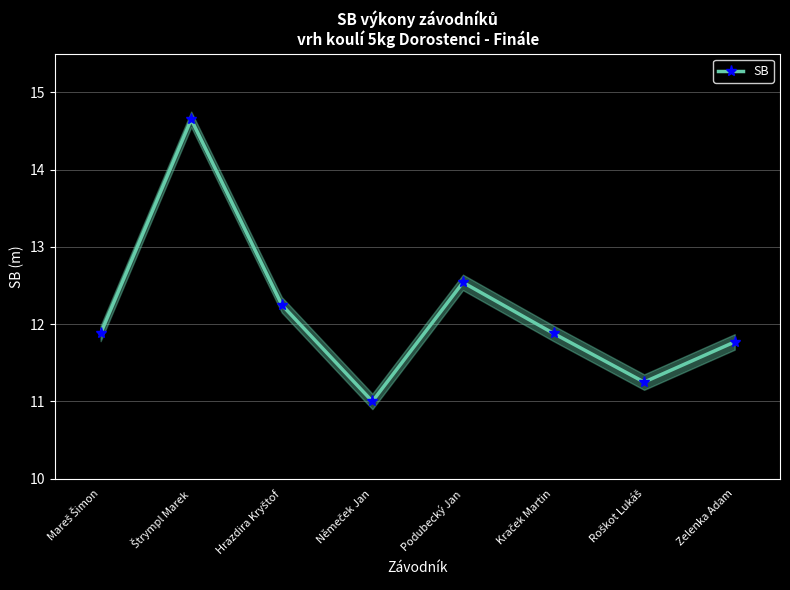

How many points are lower than both their immediate neighbors (excluding endpoints)?

2